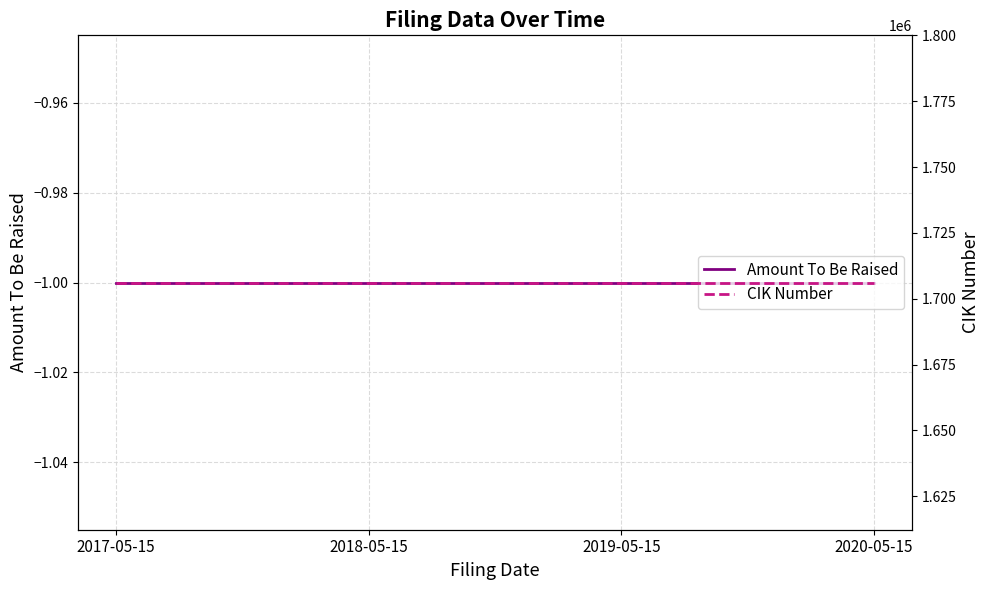

True or false: CIK Number has more than 2 interior local peaks.

False